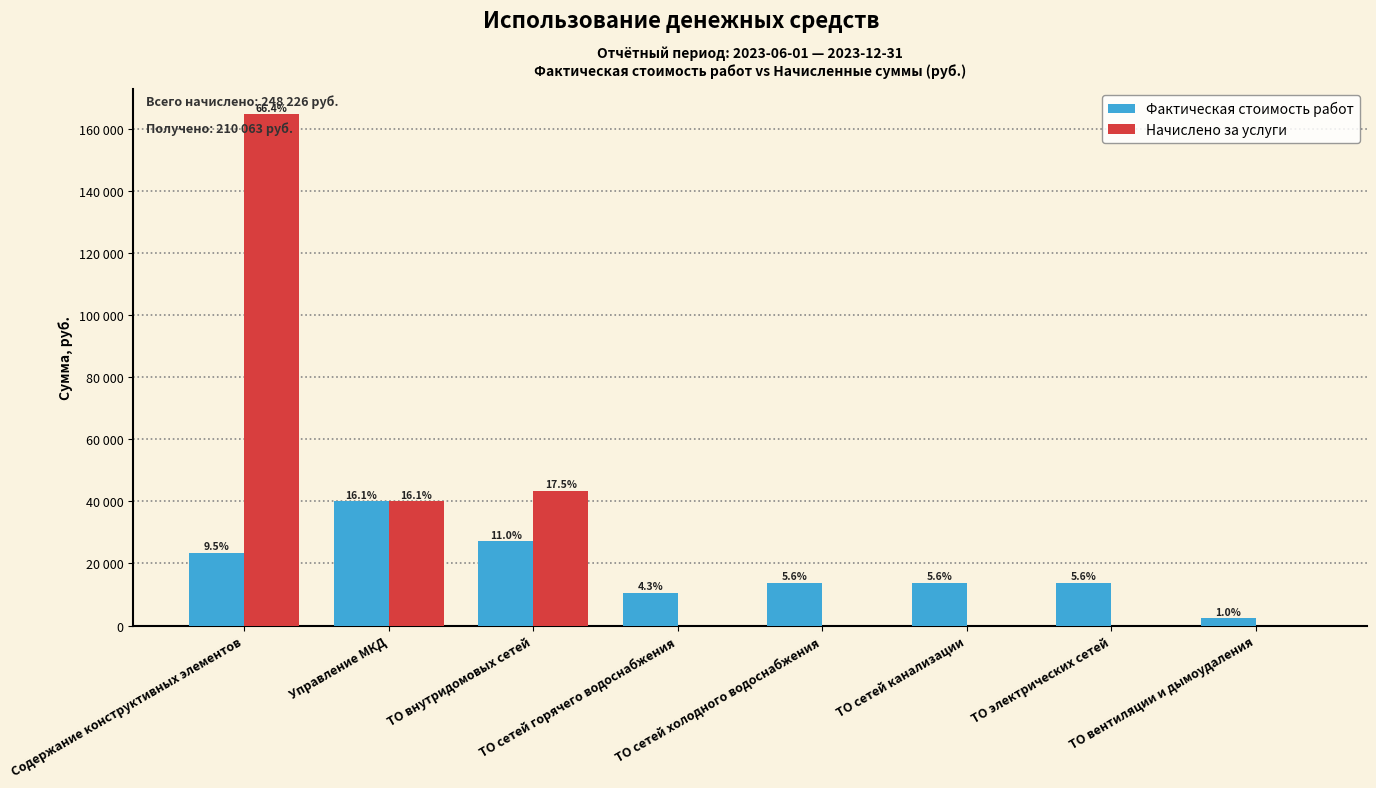

Are the bars horizontal?

No